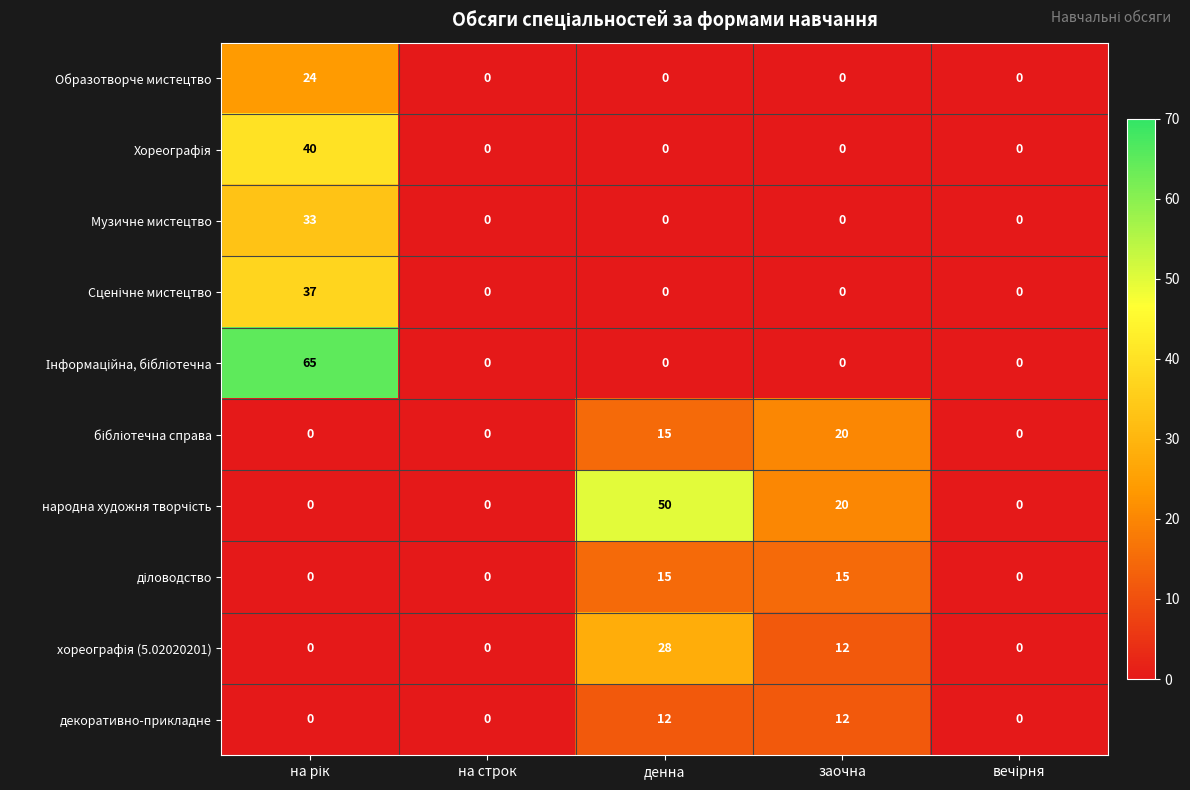

What is the difference between the maximum and second lowest values in the Музичне мистецтво series?

33